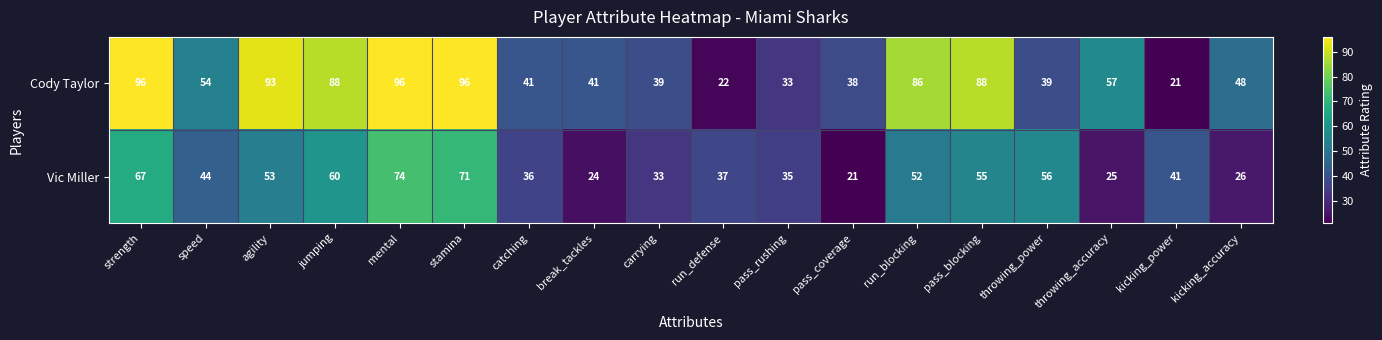

Rank the series at run_defense from lowest to highest value.

Cody Taylor, Vic Miller